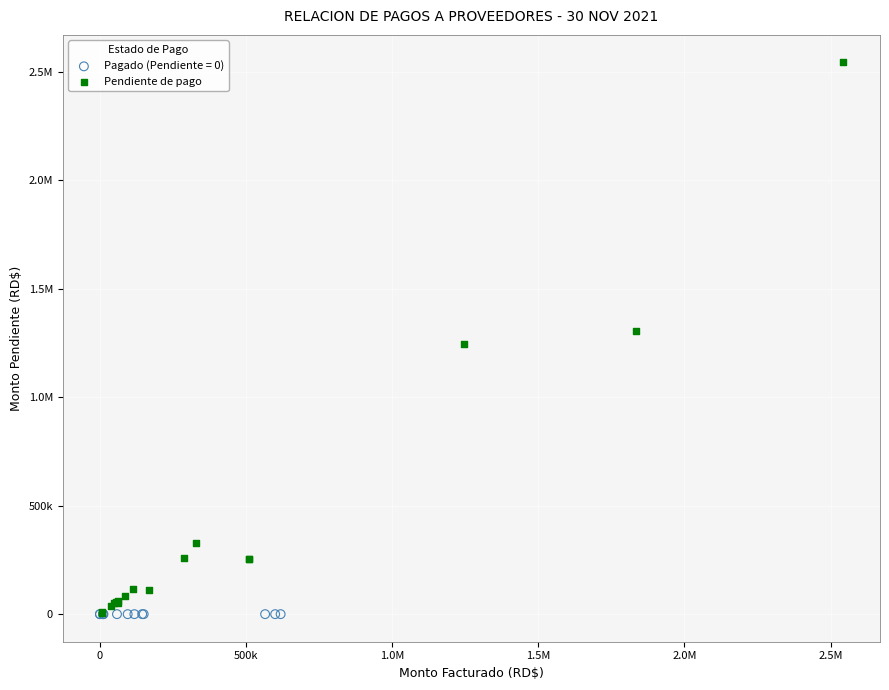

What are all the series names shown in the legend?

Pagado (Pendiente = 0), Pendiente de pago